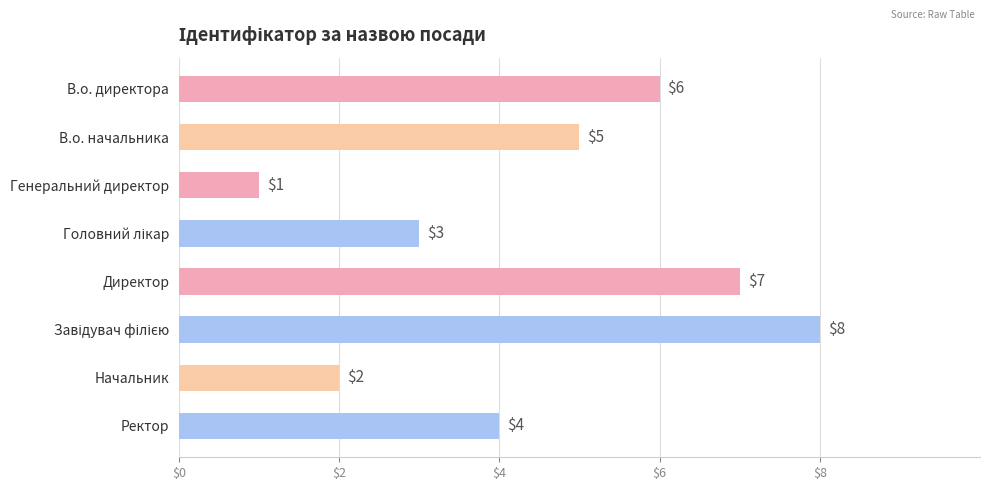

How many values are between 3 and 7?

5